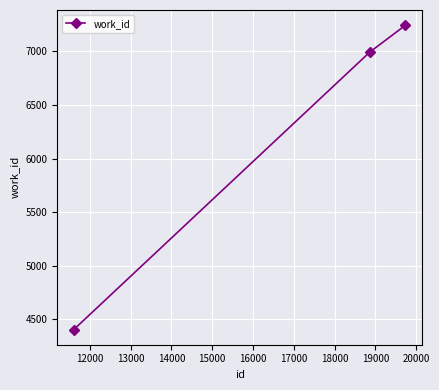

What is the value of the 1st point from the left?

4406